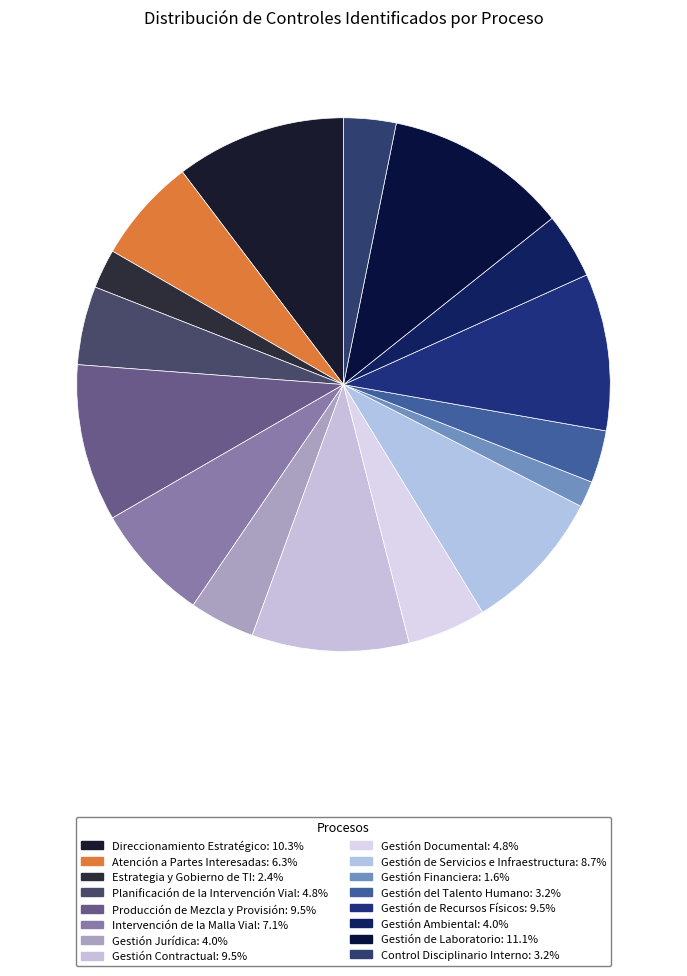

To the nearest percent, what is the difference between the largest and smallest slice percentages?

10%